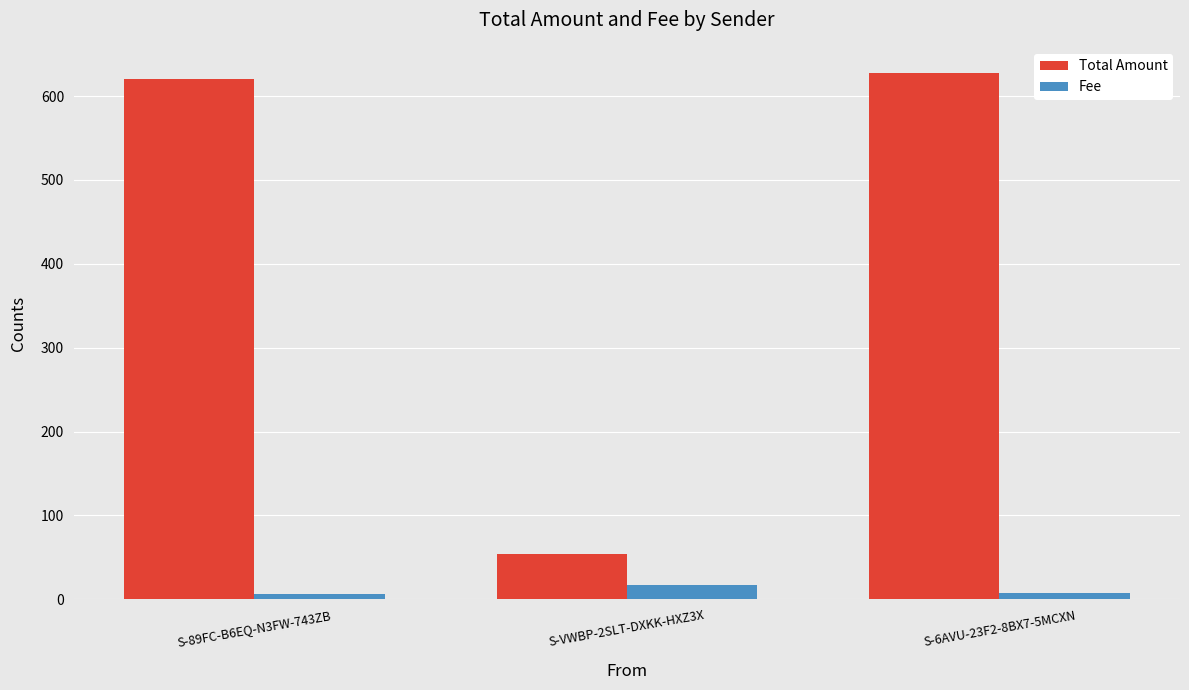

What is the average value of the Fee series?

10.0